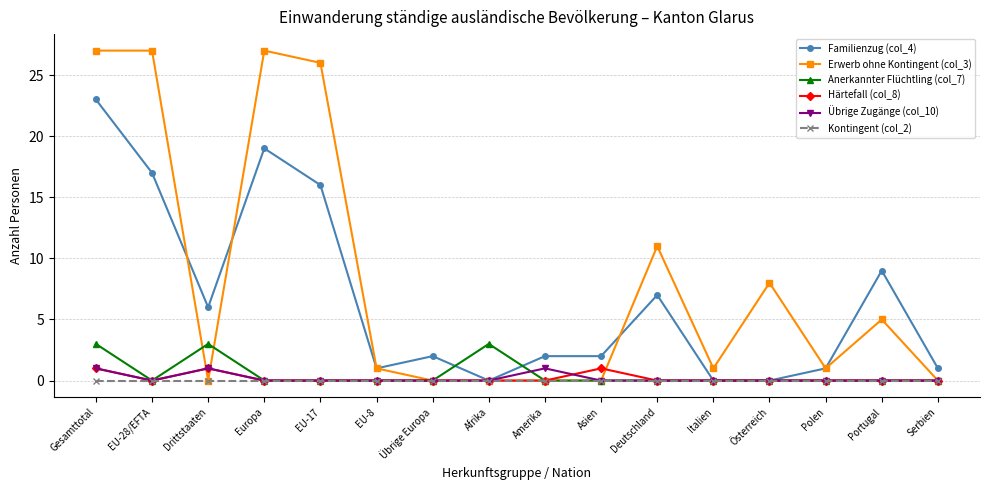

Reading left to right, transcribe all the data shown in this chart.

Familienzug (col_4): Gesamttotal=23	EU-28/EFTA=17	Drittstaaten=6	Europa=19	EU-17=16	EU-8=1	Übrige Europa=2	Afrika=0	Amerika=2	Asien=2	Deutschland=7	Italien=0	Österreich=0	Polen=1	Portugal=9	Serbien=1
Erwerb ohne Kontingent (col_3): Gesamttotal=27	EU-28/EFTA=27	Drittstaaten=0	Europa=27	EU-17=26	EU-8=1	Übrige Europa=0	Afrika=0	Amerika=0	Asien=0	Deutschland=11	Italien=1	Österreich=8	Polen=1	Portugal=5	Serbien=0
Anerkannter Flüchtling (col_7): Gesamttotal=3	EU-28/EFTA=0	Drittstaaten=3	Europa=0	EU-17=0	EU-8=0	Übrige Europa=0	Afrika=3	Amerika=0	Asien=0	Deutschland=0	Italien=0	Österreich=0	Polen=0	Portugal=0	Serbien=0
Härtefall (col_8): Gesamttotal=1	EU-28/EFTA=0	Drittstaaten=1	Europa=0	EU-17=0	EU-8=0	Übrige Europa=0	Afrika=0	Amerika=0	Asien=1	Deutschland=0	Italien=0	Österreich=0	Polen=0	Portugal=0	Serbien=0
Übrige Zugänge (col_10): Gesamttotal=1	EU-28/EFTA=0	Drittstaaten=1	Europa=0	EU-17=0	EU-8=0	Übrige Europa=0	Afrika=0	Amerika=1	Asien=0	Deutschland=0	Italien=0	Österreich=0	Polen=0	Portugal=0	Serbien=0
Kontingent (col_2): Gesamttotal=0	EU-28/EFTA=0	Drittstaaten=0	Europa=0	EU-17=0	EU-8=0	Übrige Europa=0	Afrika=0	Amerika=0	Asien=0	Deutschland=0	Italien=0	Österreich=0	Polen=0	Portugal=0	Serbien=0